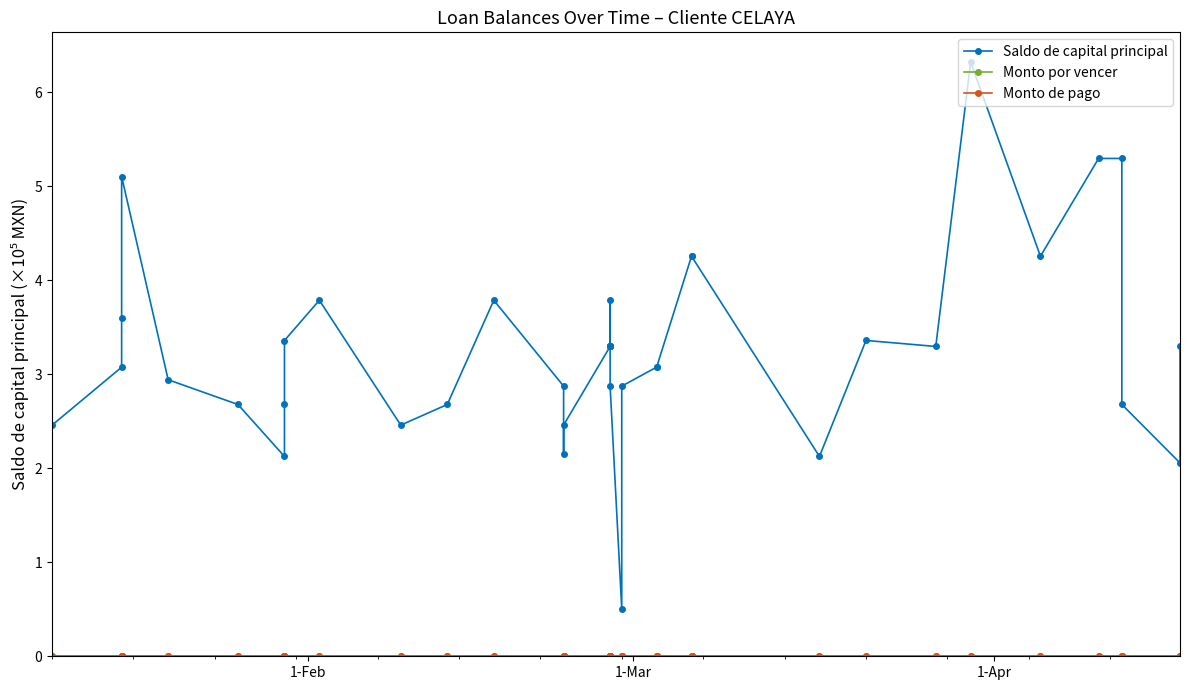

True or false: Monto de pago and Saldo de capital principal cross at least once.

False